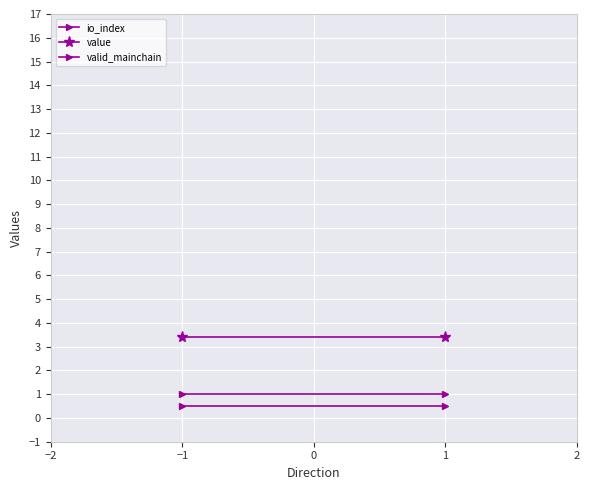

Is the value of io_index at −1 greater than the value of value at −1?

No